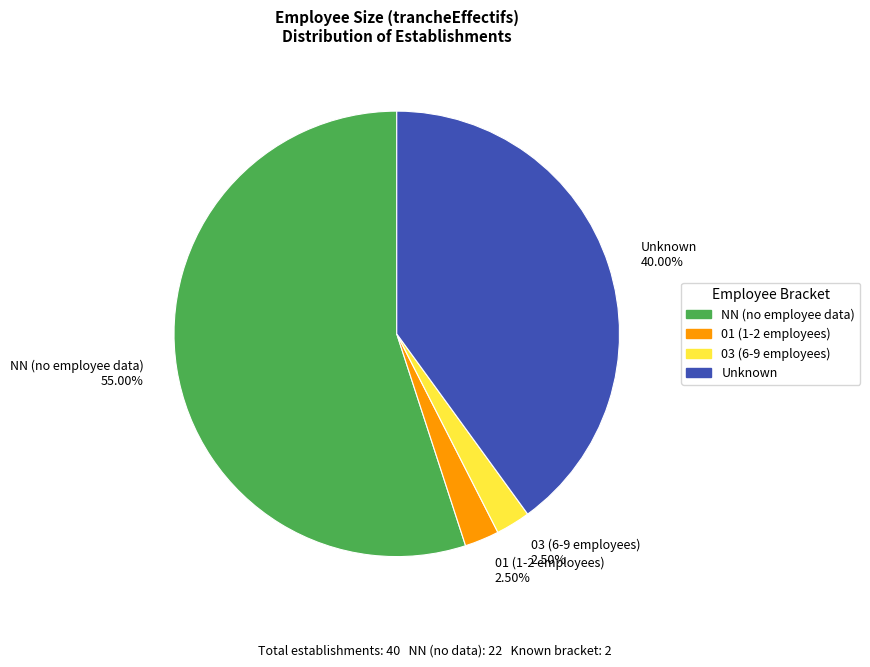

Which has a higher value, Unknown 40.00% or 01 (1-2 employees) 2.50%?

Unknown 40.00%